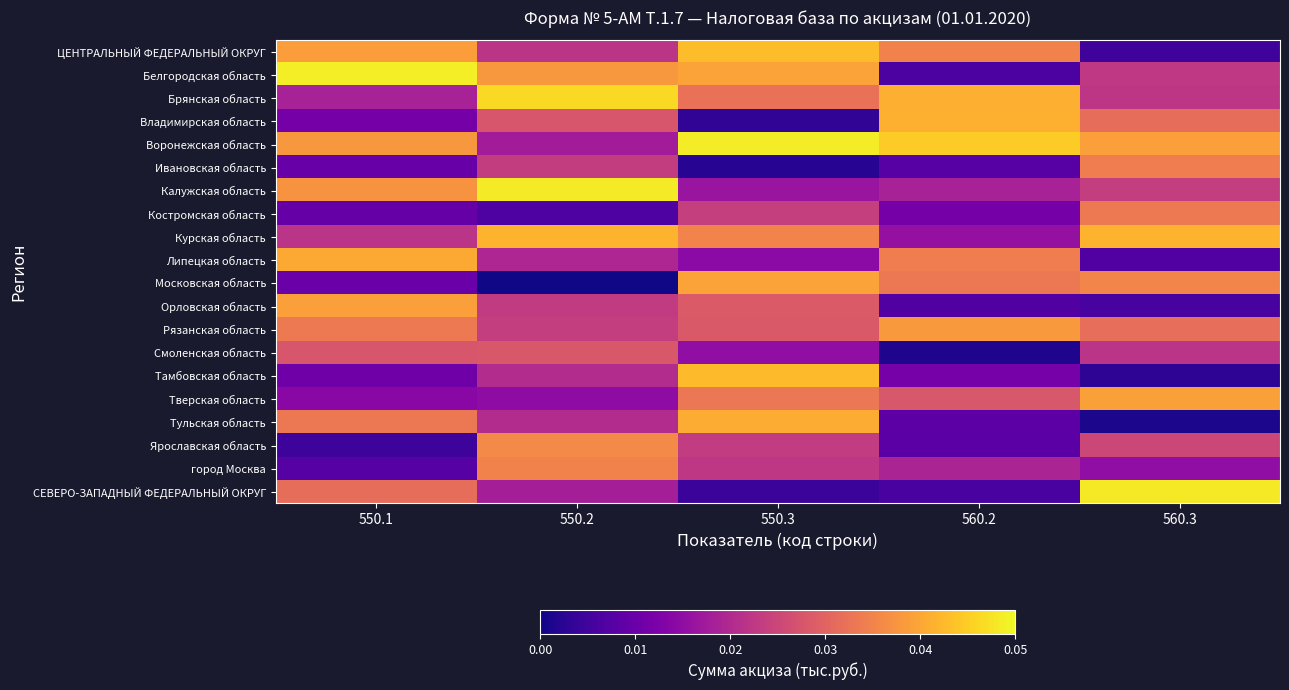

Reading right to left, transcribe all the data shown in this chart.

ЦЕНТРАЛЬНЫЙ ФЕДЕРАЛЬНЫЙ ОКРУГ: 560.3=0.0	560.2=0.0	550.3=0.0	550.2=0.0	550.1=0.0
Белгородская область: 560.3=0.0	560.2=0.0	550.3=0.0	550.2=0.0	550.1=0.0
Брянская область: 560.3=0.0	560.2=0.0	550.3=0.0	550.2=0.0	550.1=0.0
Владимирская область: 560.3=0.0	560.2=0.0	550.3=0.0	550.2=0.0	550.1=0.0
Воронежская область: 560.3=0.0	560.2=0.0	550.3=0.0	550.2=0.0	550.1=0.0
Ивановская область: 560.3=0.0	560.2=0.0	550.3=0.0	550.2=0.0	550.1=0.0
Калужская область: 560.3=0.0	560.2=0.0	550.3=0.0	550.2=0.0	550.1=0.0
Костромская область: 560.3=0.0	560.2=0.0	550.3=0.0	550.2=0.0	550.1=0.0
Курская область: 560.3=0.0	560.2=0.0	550.3=0.0	550.2=0.0	550.1=0.0
Липецкая область: 560.3=0.0	560.2=0.0	550.3=0.0	550.2=0.0	550.1=0.0
Московская область: 560.3=0.0	560.2=0.0	550.3=0.0	550.2=0.0	550.1=0.0
Орловская область: 560.3=0.0	560.2=0.0	550.3=0.0	550.2=0.0	550.1=0.0
Рязанская область: 560.3=0.0	560.2=0.0	550.3=0.0	550.2=0.0	550.1=0.0
Смоленская область: 560.3=0.0	560.2=0.0	550.3=0.0	550.2=0.0	550.1=0.0
Тамбовская область: 560.3=0.0	560.2=0.0	550.3=0.0	550.2=0.0	550.1=0.0
Тверская область: 560.3=0.0	560.2=0.0	550.3=0.0	550.2=0.0	550.1=0.0
Тульская область: 560.3=0.0	560.2=0.0	550.3=0.0	550.2=0.0	550.1=0.0
Ярославская область: 560.3=0.0	560.2=0.0	550.3=0.0	550.2=0.0	550.1=0.0
город Москва: 560.3=0.0	560.2=0.0	550.3=0.0	550.2=0.0	550.1=0.0
СЕВЕРО-ЗАПАДНЫЙ ФЕДЕРАЛЬНЫЙ ОКРУГ: 560.3=0.0	560.2=0.0	550.3=0.0	550.2=0.0	550.1=0.0